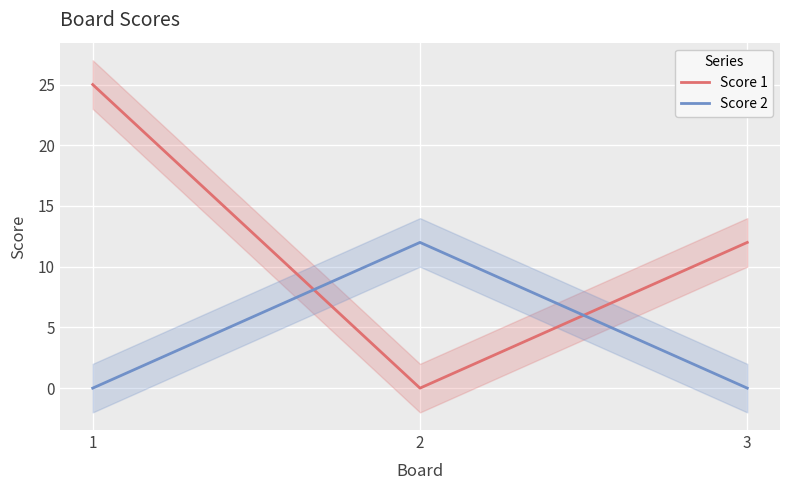

Reading right to left, list all the values displayed in this chart.

Score 1: 12	0	25
Score 2: 0	12	0